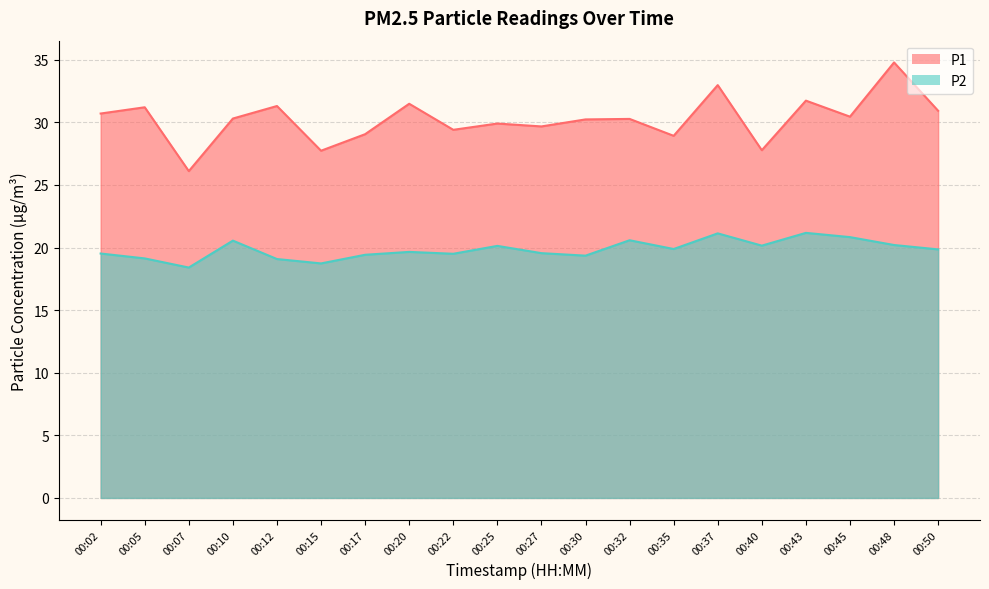

How many lines are shown in the chart?

2